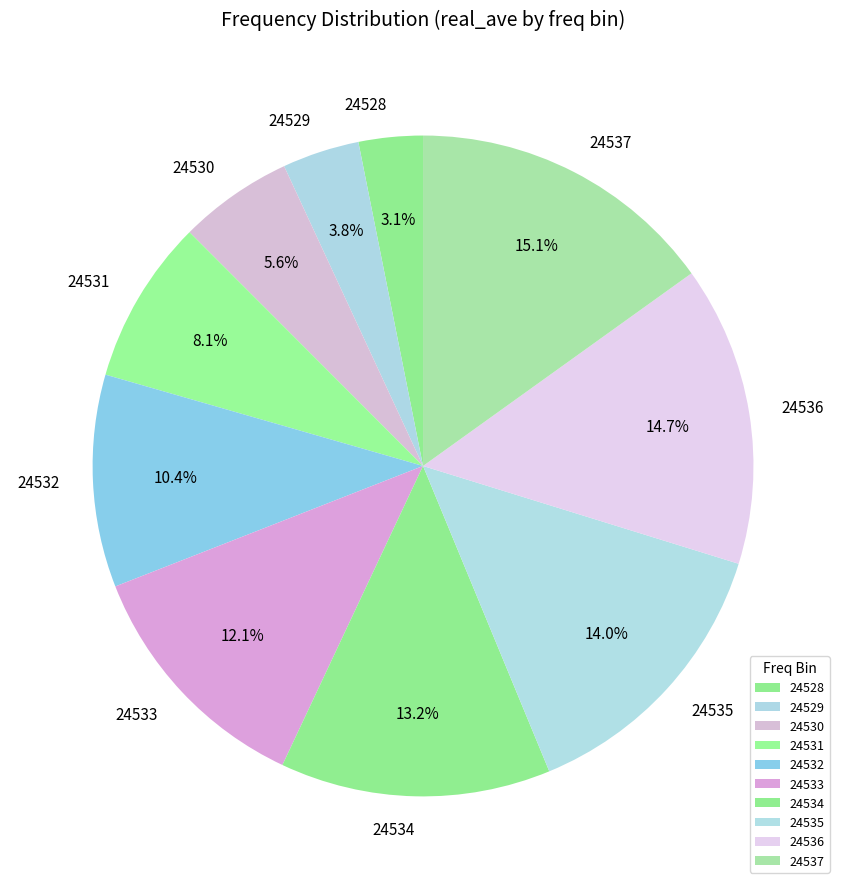

Which slice is the smallest?

24528